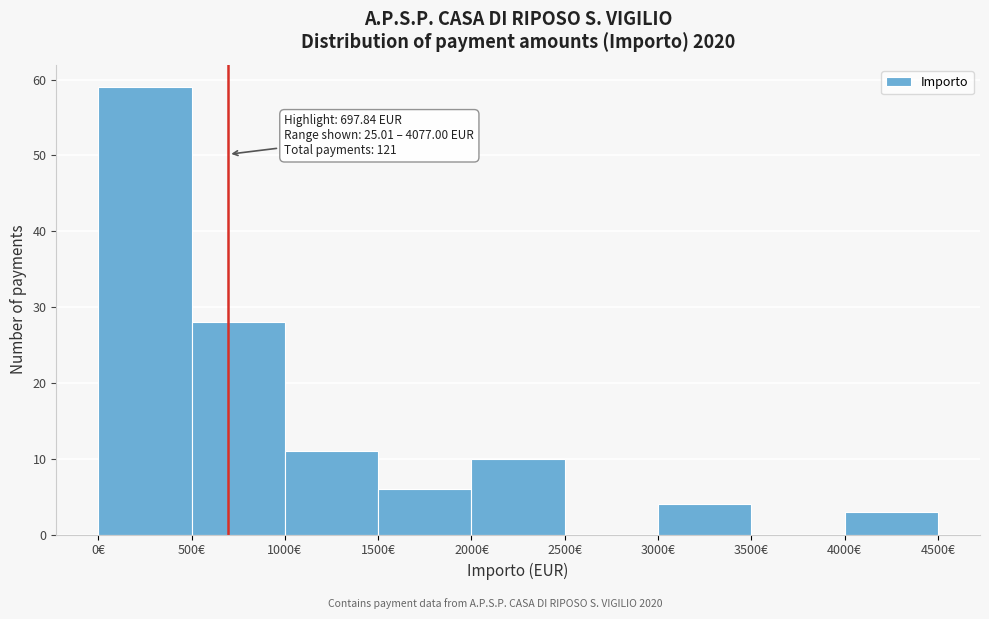

Over which range of the x-axis is the bar tallest?

0 to 500